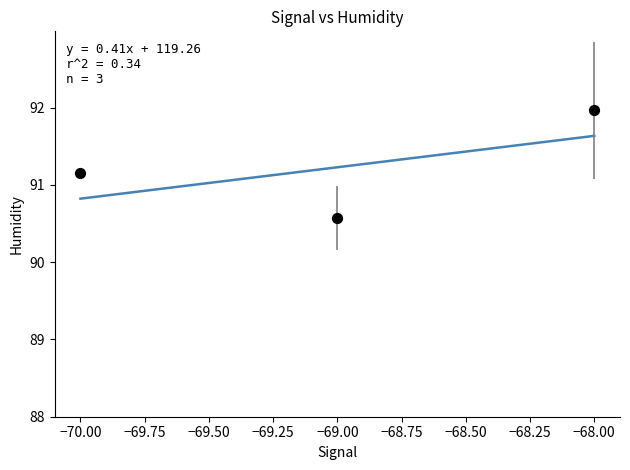

What is the average X value?

-69.0